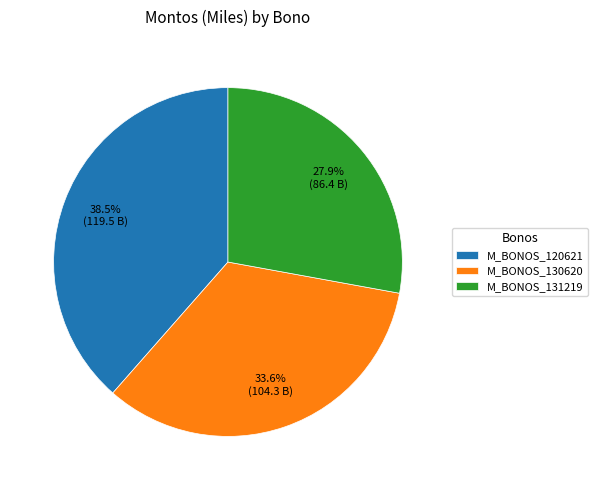

How many slices are in this pie chart?

3